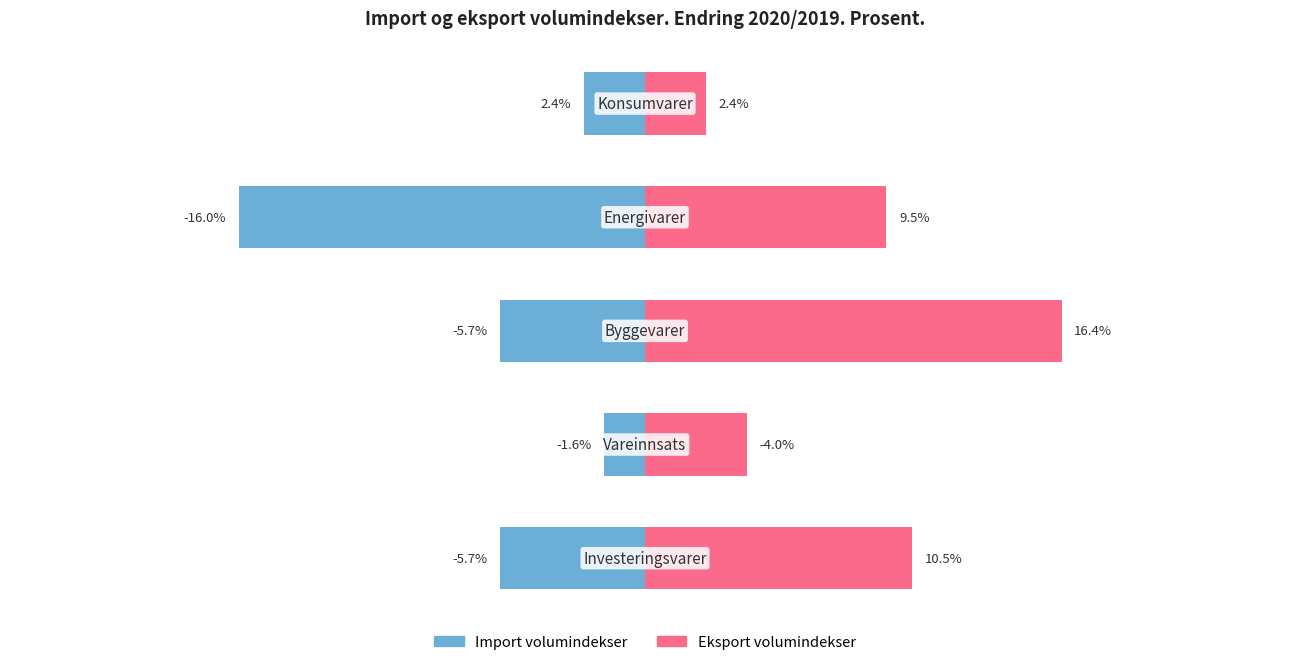

How many bars are there in total?

10